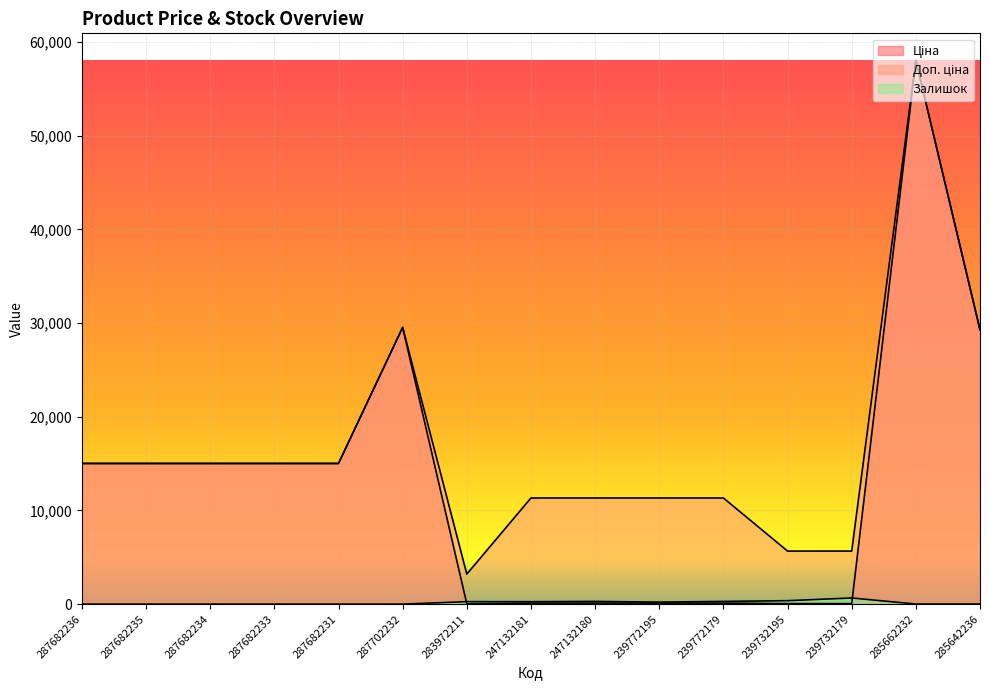

What is the label of the 1st point from the right?

285642236